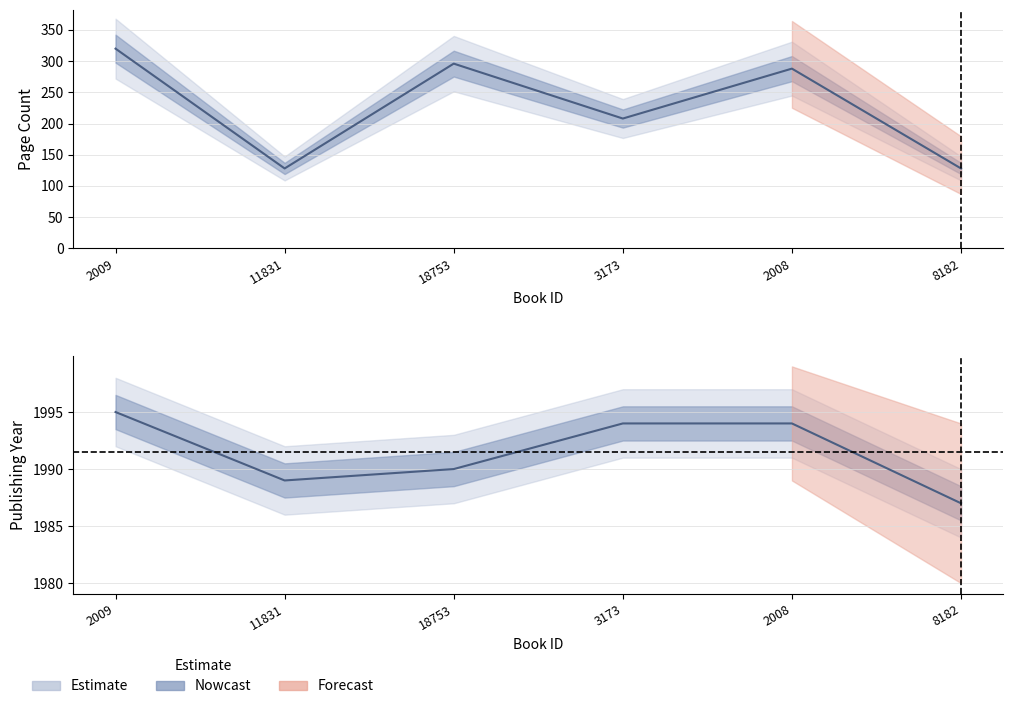

Which series changed the most between 2008 and 8182?

pageCount